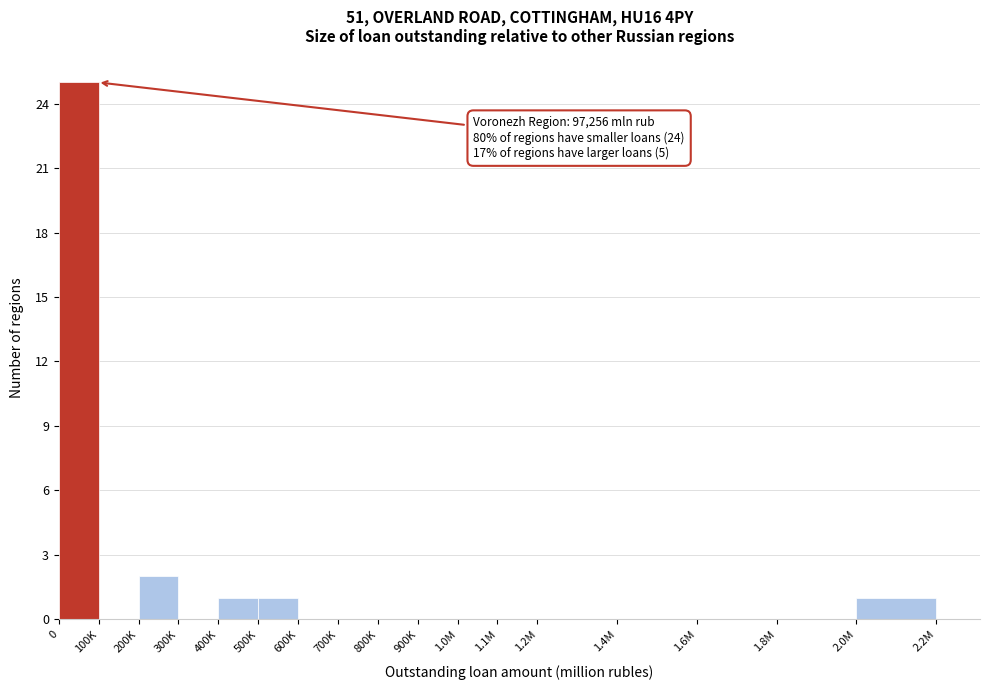

Reading left to right, extract all data points from this chart.

0=25	100K=0	200K=2	300K=0	400K=1	500K=1	600K=0	700K=0	800K=0	900K=0	1.0M=0	1.1M=0	1.2M=0	1.4M=0	1.6M=0	1.8M=0	2.0M=1